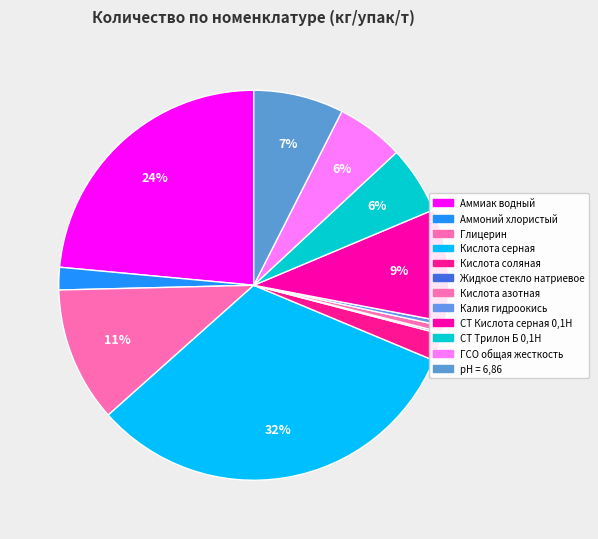

Is it true that СТ Кислота серная 0,1Н is 9% of the pie?

True